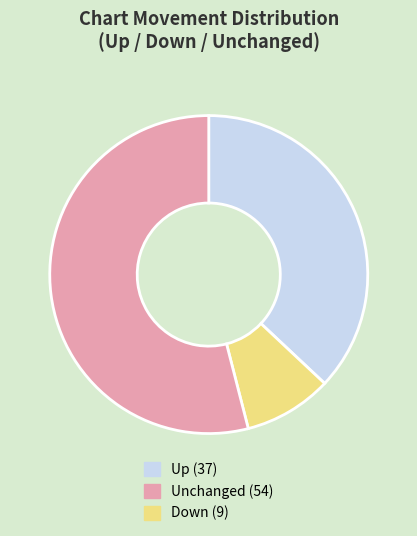

Count the number of slices in the pie.

3